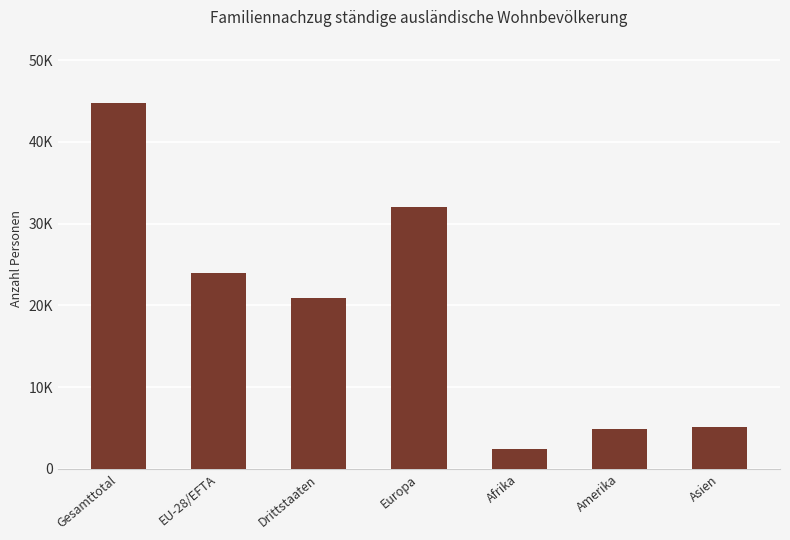

What is the label of the 1st bar from the right?

Asien